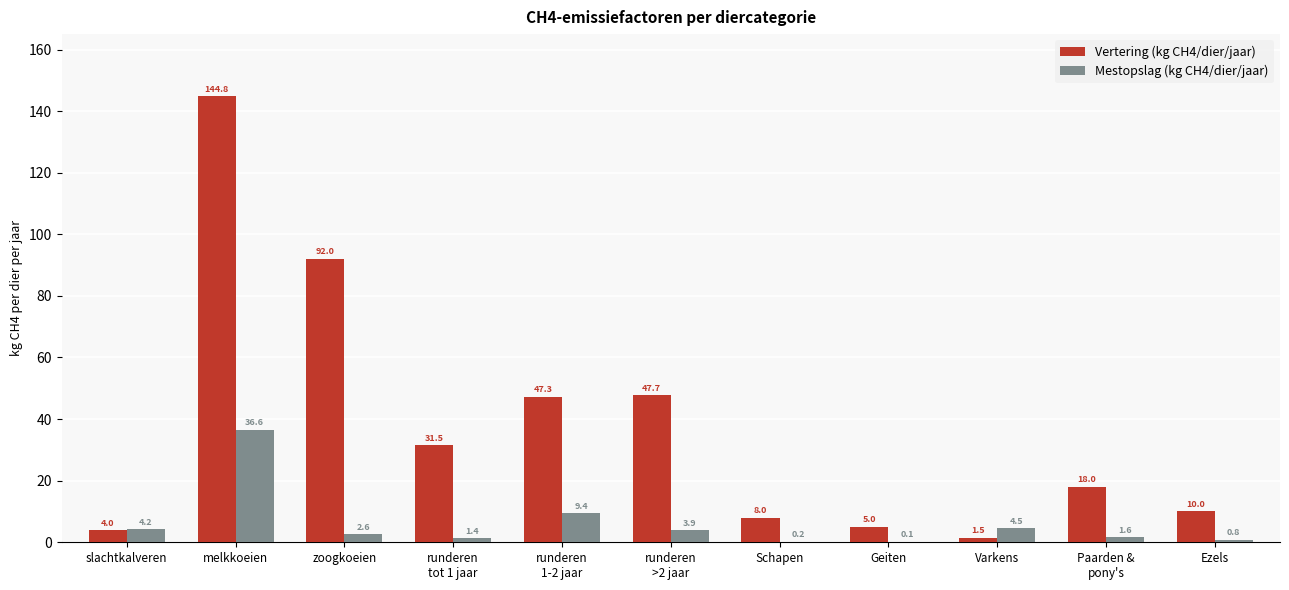

Are the bars grouped side by side (vs. stacked)?

Yes